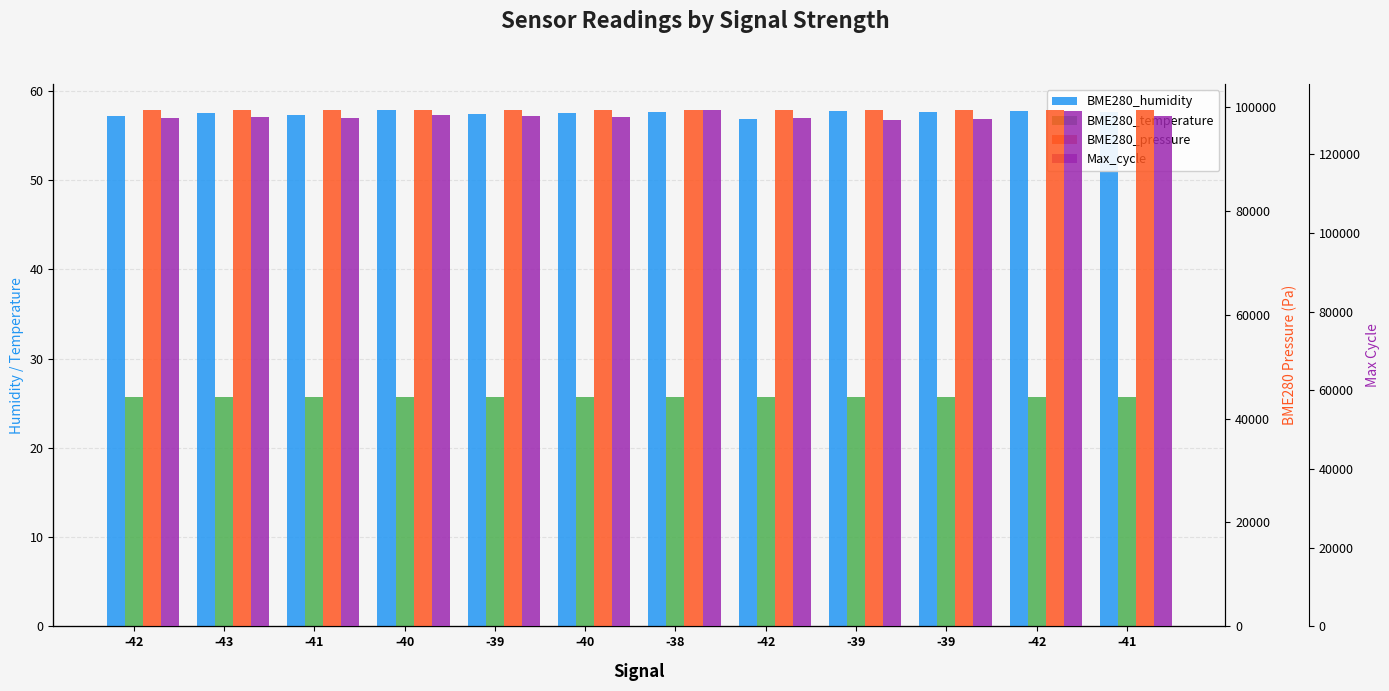

Which has a higher value, -43 or -39?

-43